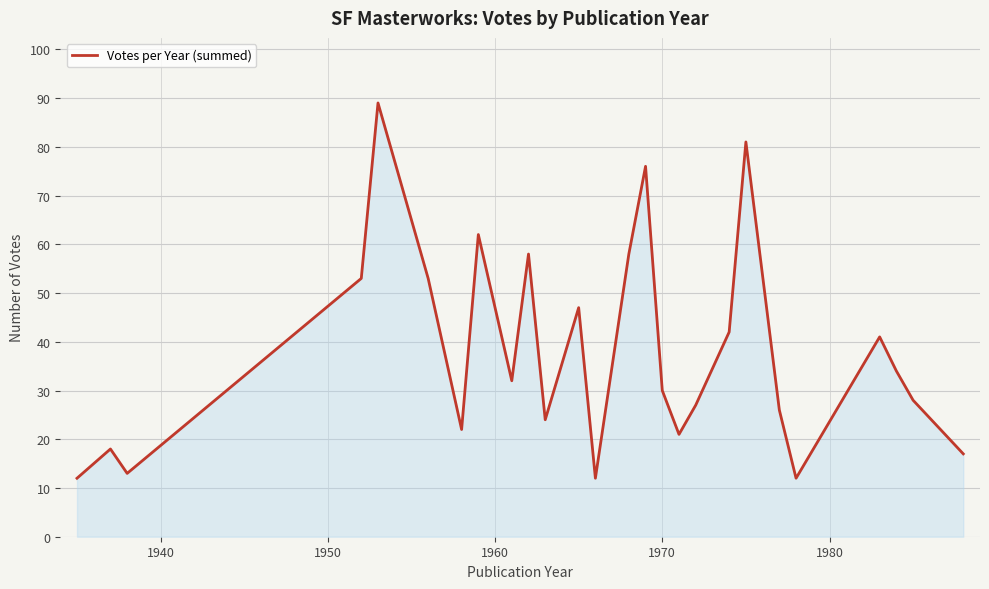

What is the greatest value displayed?

89